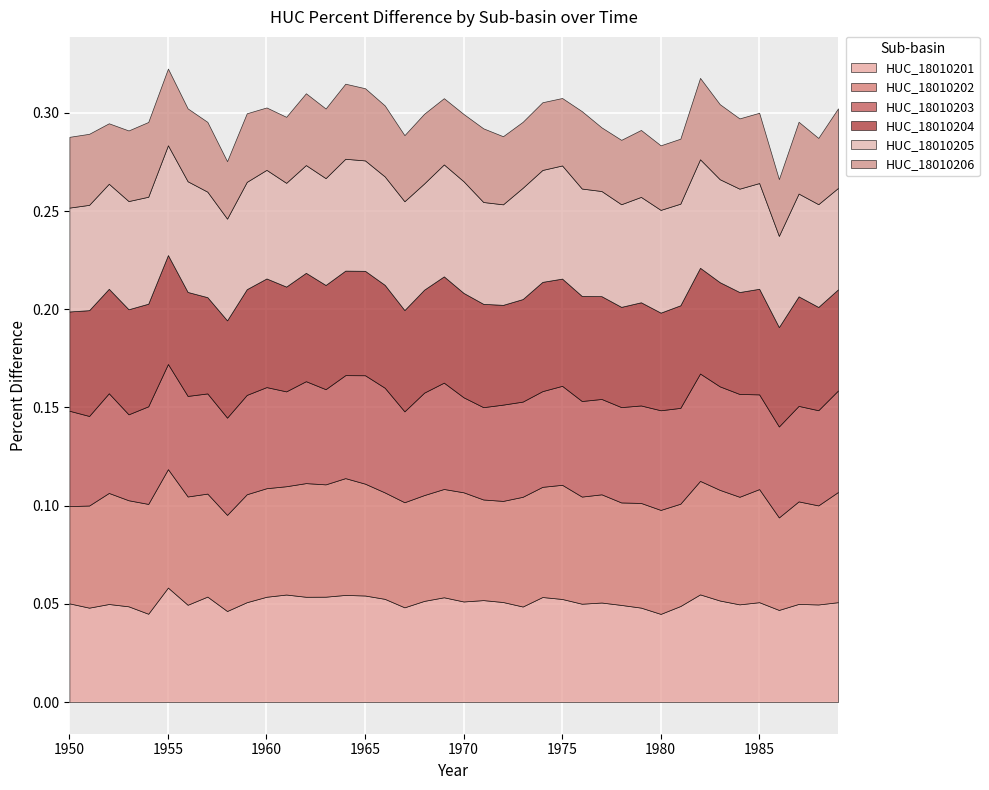

How many times do HUC_18010202 and HUC_18010204 cross each other?

11